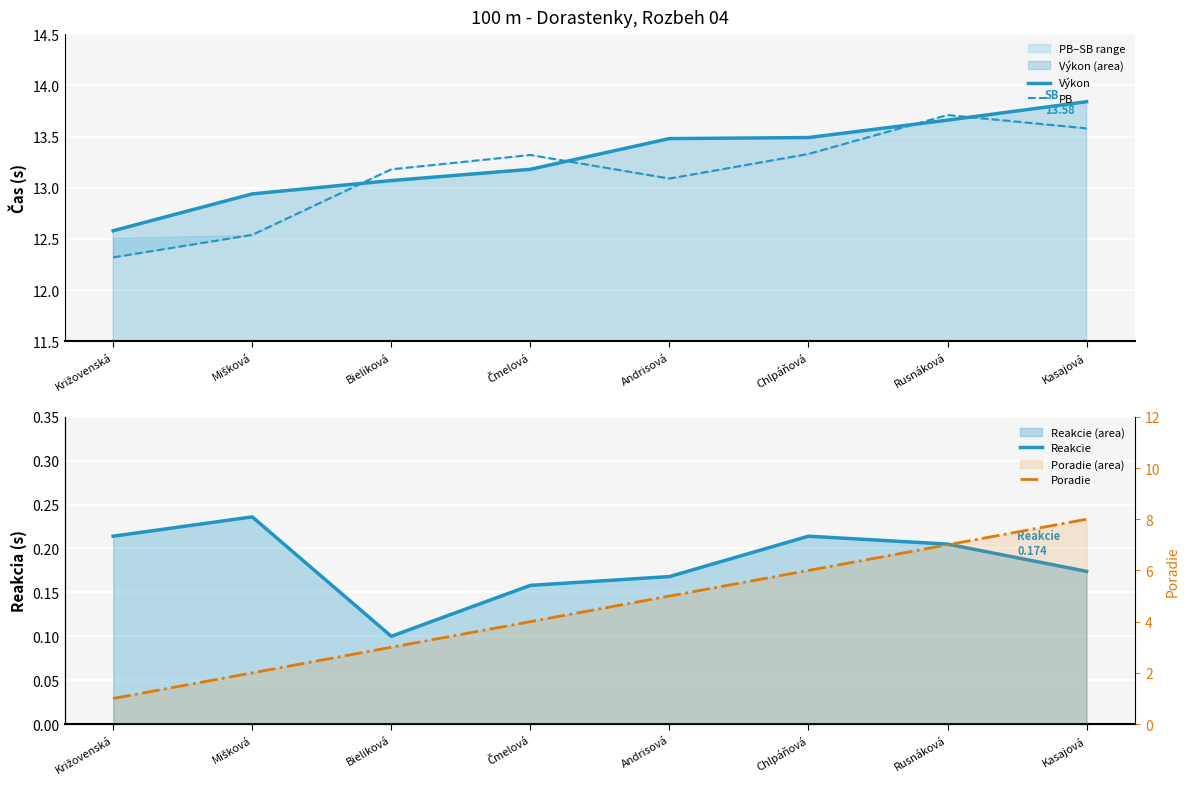

Which series has the largest range (max minus min)?

Poradie